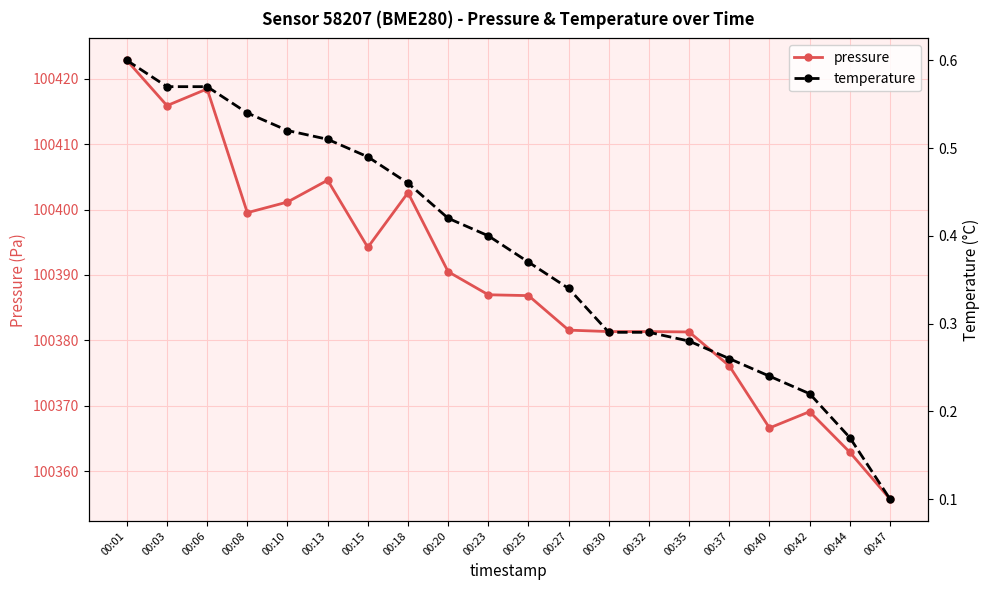

Reading left to right, list all the values displayed in this chart.

pressure: 00:01=100422.8	00:03=100415.9	00:06=100418.5	00:08=100399.5	00:10=100401.2	00:13=100404.5	00:15=100394.2	00:18=100402.6	00:20=100390.5	00:23=100387.0	00:25=100386.8	00:27=100381.6	00:30=100381.3	00:32=100381.3	00:35=100381.3	00:37=100376.1	00:40=100366.6	00:42=100369.1	00:44=100362.9	00:47=100355.7
temperature: 00:01=0.6	00:03=0.6	00:06=0.6	00:08=0.5	00:10=0.5	00:13=0.5	00:15=0.5	00:18=0.5	00:20=0.4	00:23=0.4	00:25=0.4	00:27=0.3	00:30=0.3	00:32=0.3	00:35=0.3	00:37=0.3	00:40=0.2	00:42=0.2	00:44=0.2	00:47=0.1